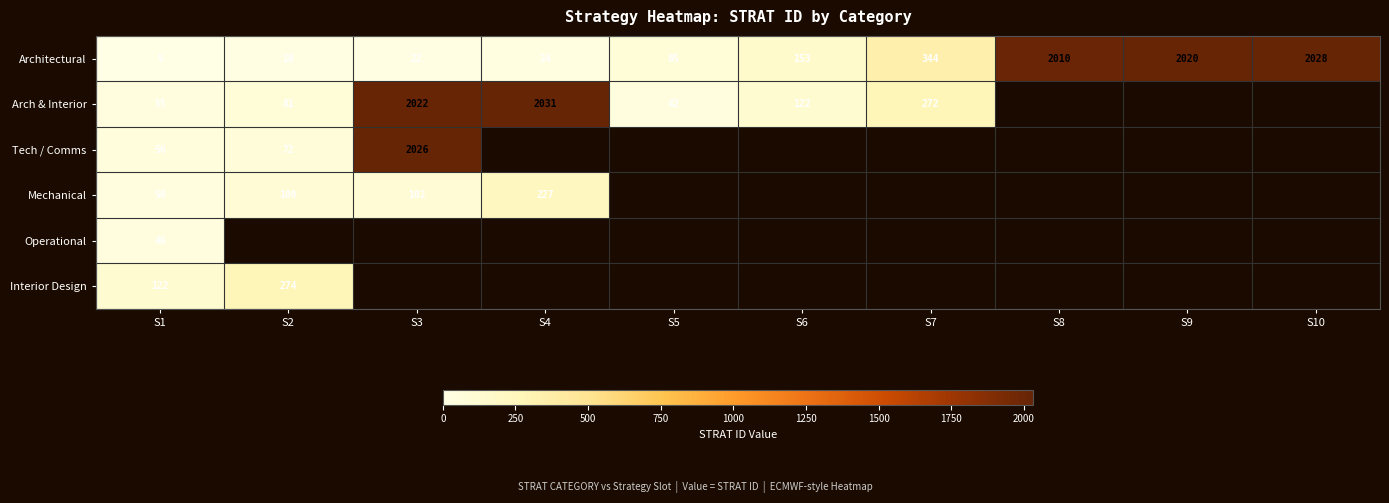

At which label does Architectural reach its minimum?

S1